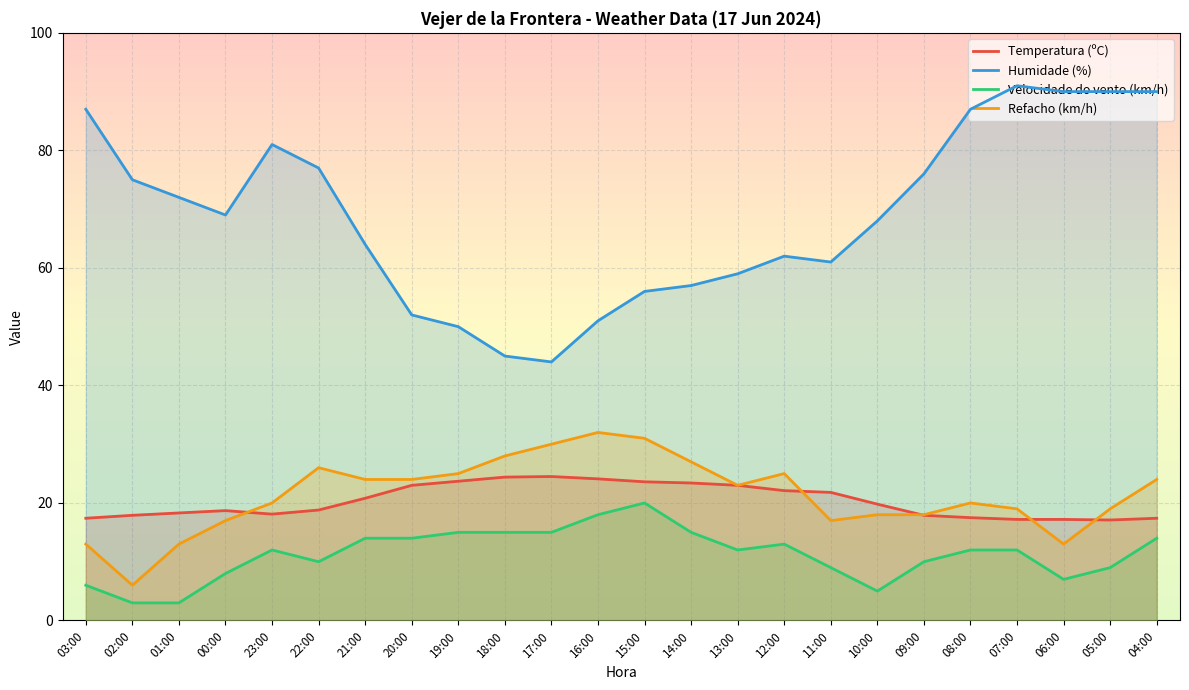

Rank the series at 18:00 from lowest to highest value.

Velocidade do vento (km/h), Temperatura (ºC), Refacho (km/h), Humidade (%)